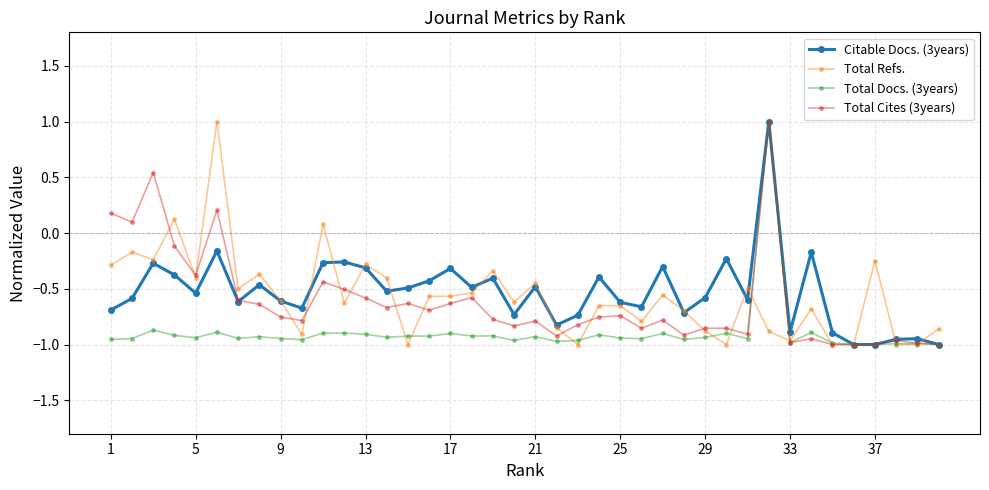

What is the greatest value displayed?

1.0